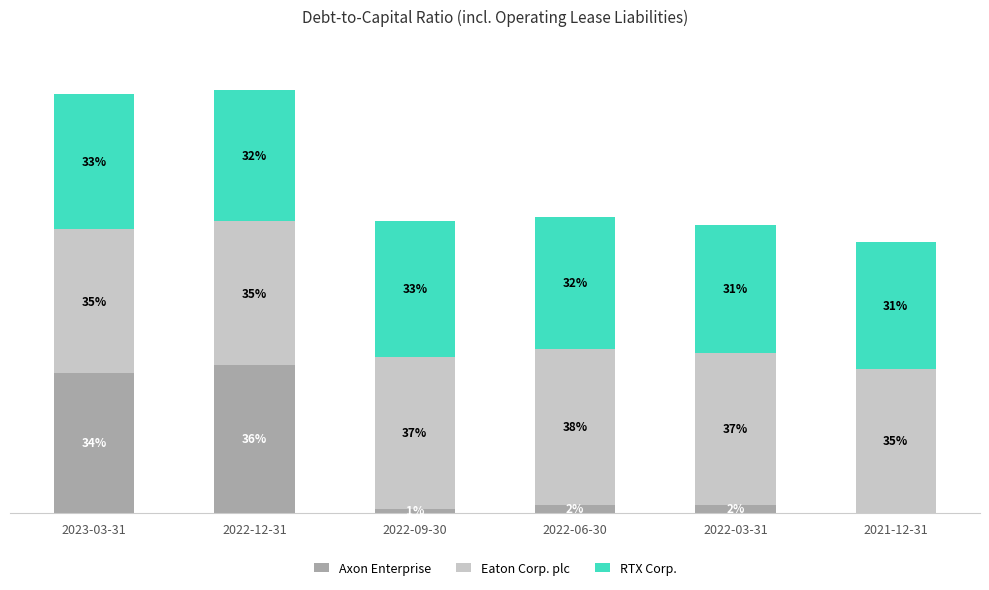

Are the bars horizontal?

No